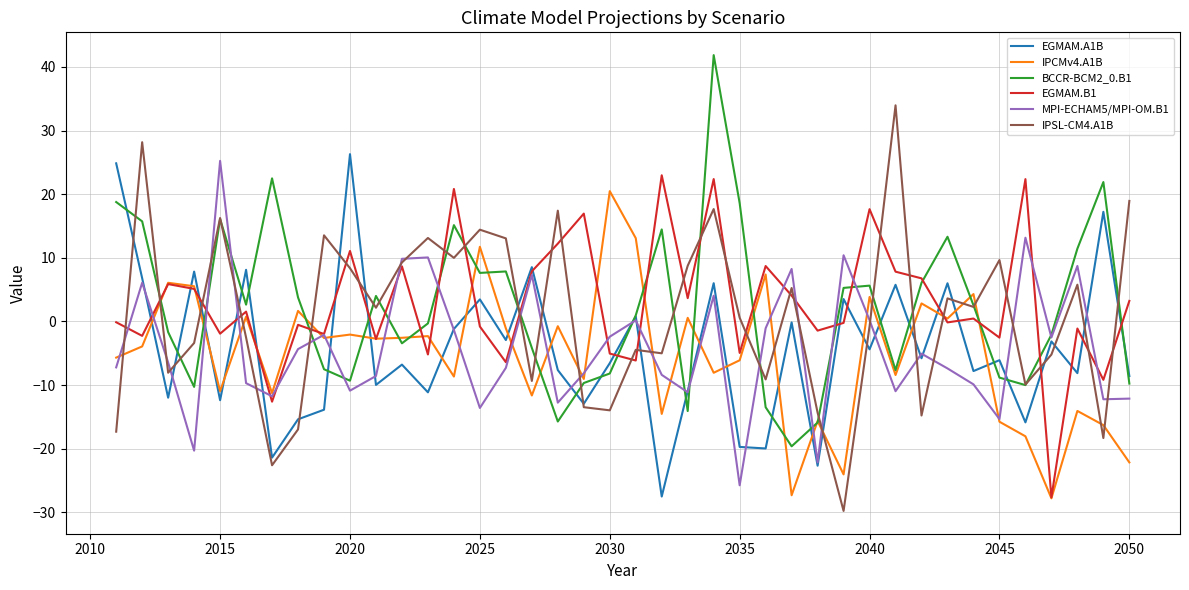

What is the smallest value displayed?

-29.8